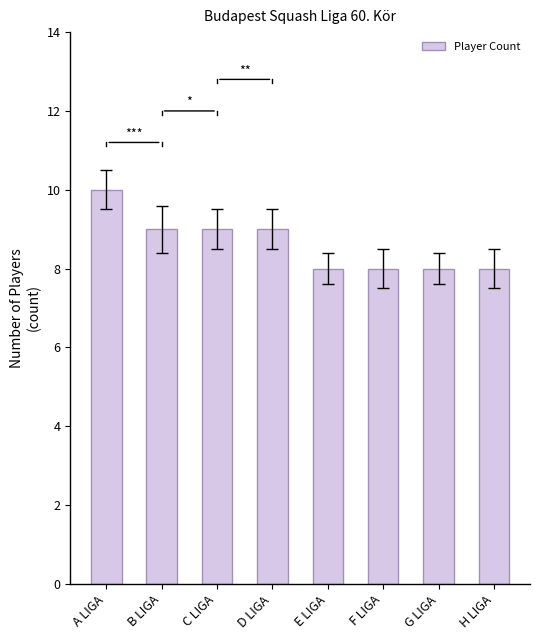

What is the greatest value displayed?

10